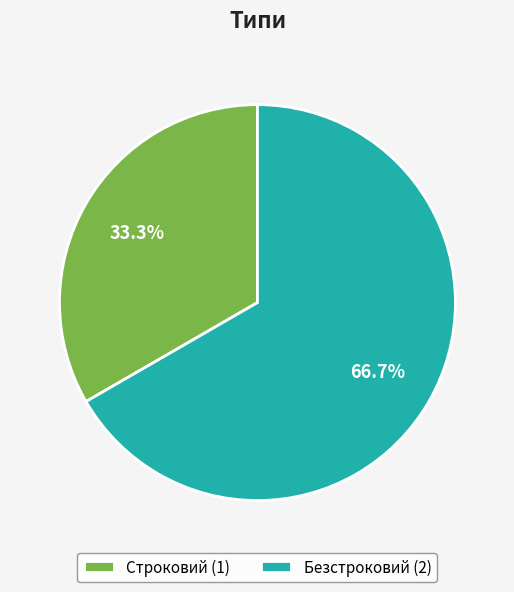

Is it true that Безстроковий is 67% of the pie?

True